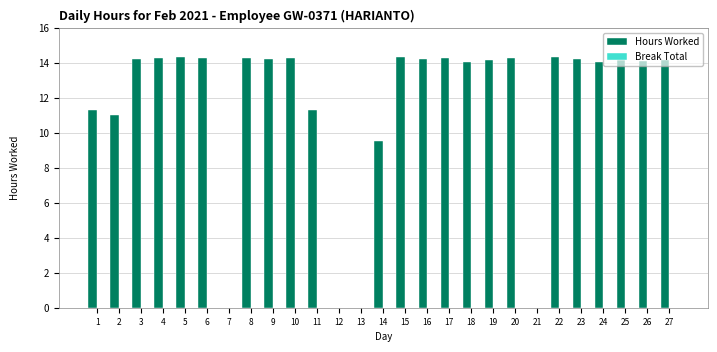

The value at 27 is 14.2. True or false?

True